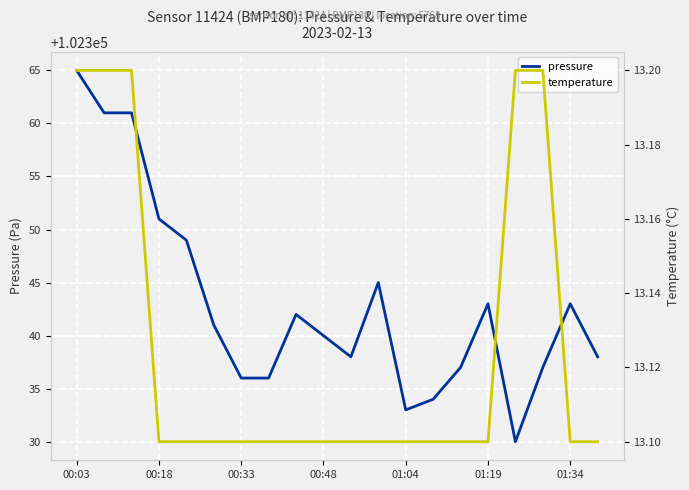

What is the maximum value for pressure?

102365